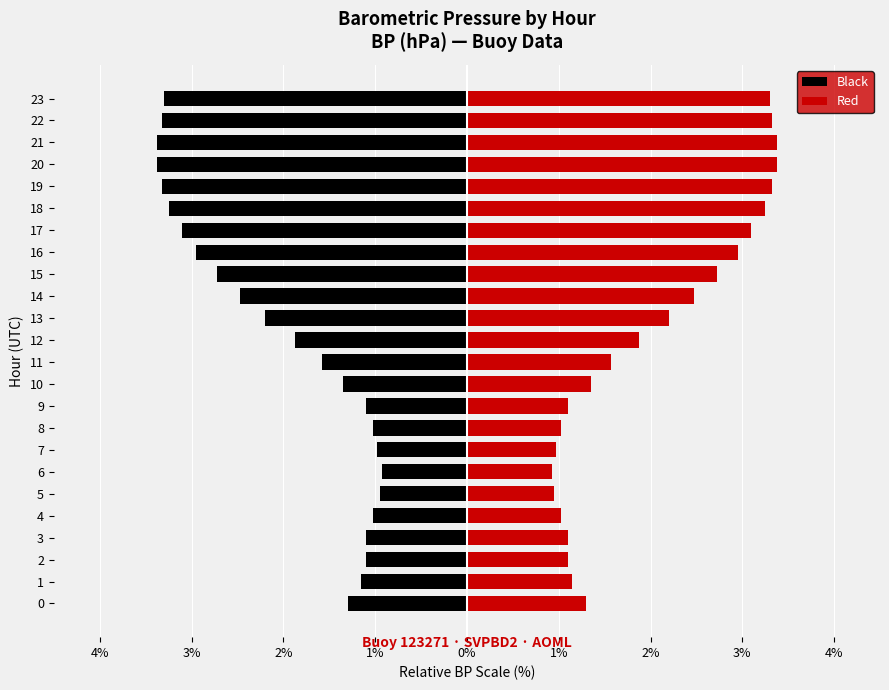

The Black series shows -1.9 at 2%. True or false?

False